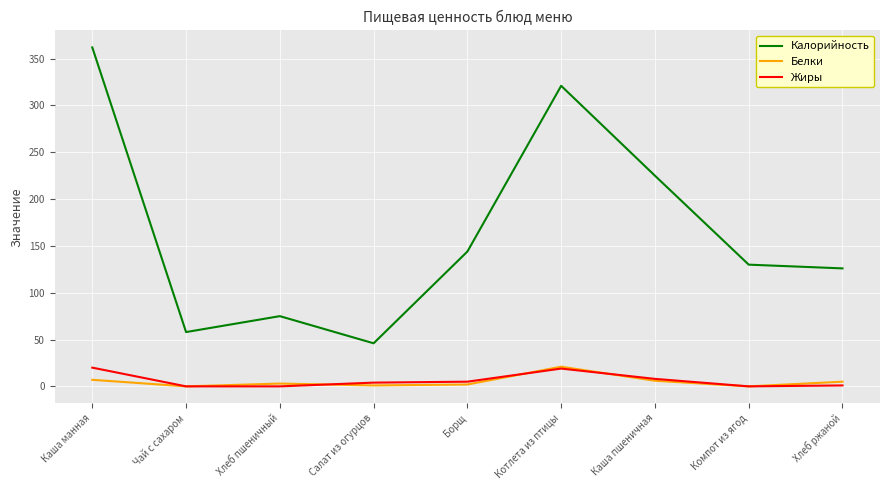

Is this an area chart (filled region under the line)?

No